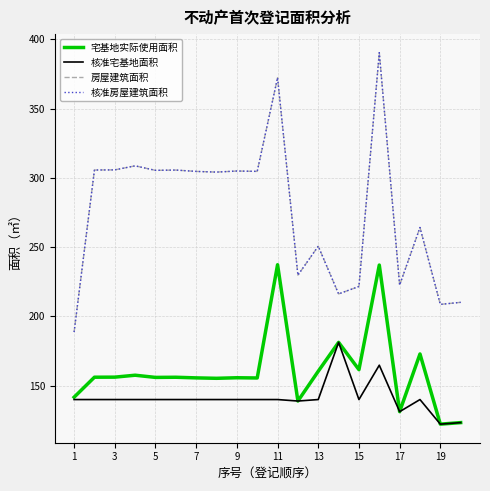

Does the chart have visible grid lines?

Yes